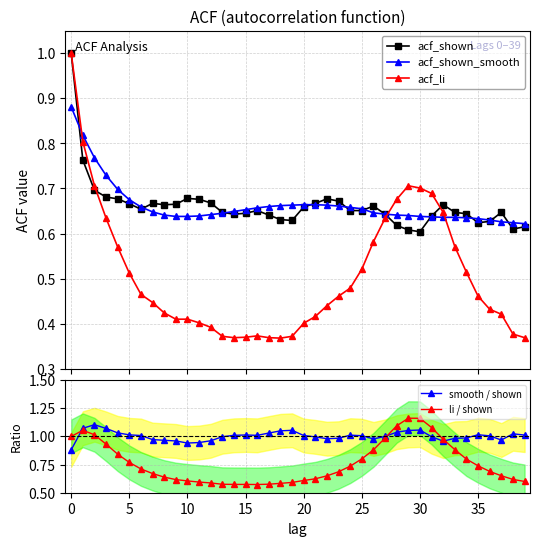

Between 37 and 22, which is larger?

22